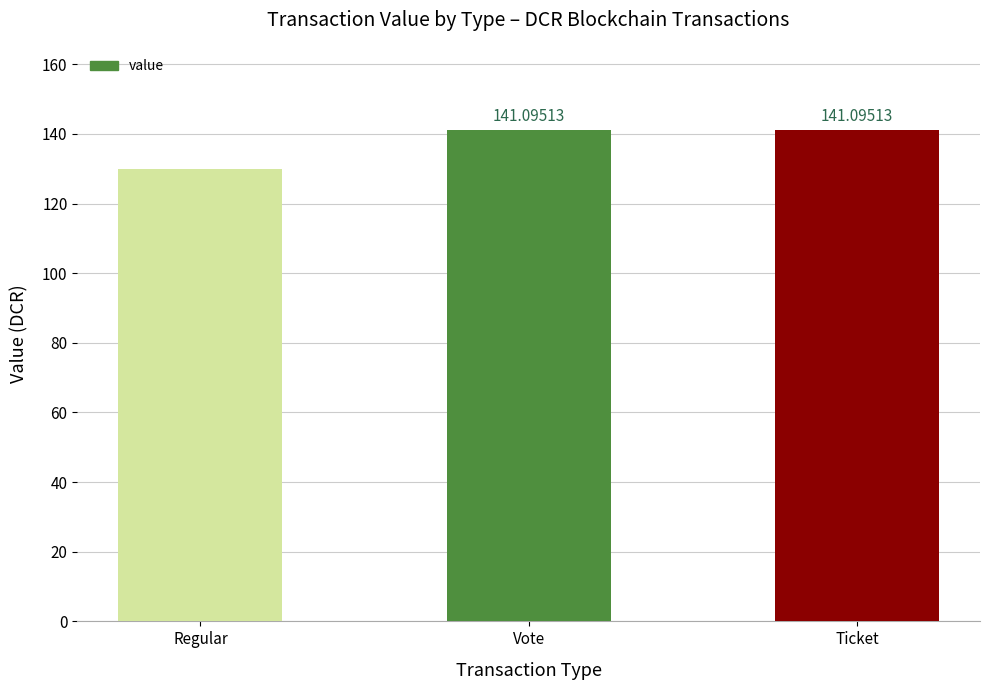

What is the ratio of the value at Regular to the value at Ticket?

0.9